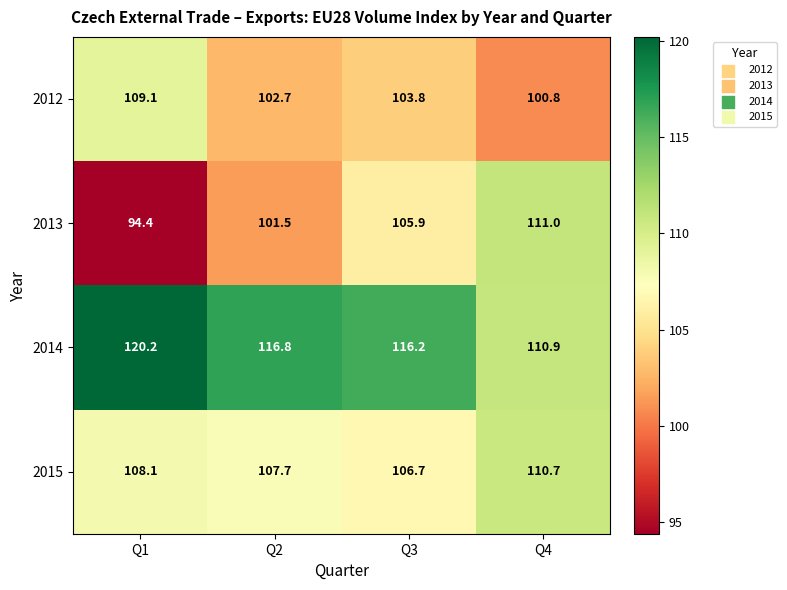

List the series in order of their peak value, lowest first.

2012, 2015, 2013, 2014